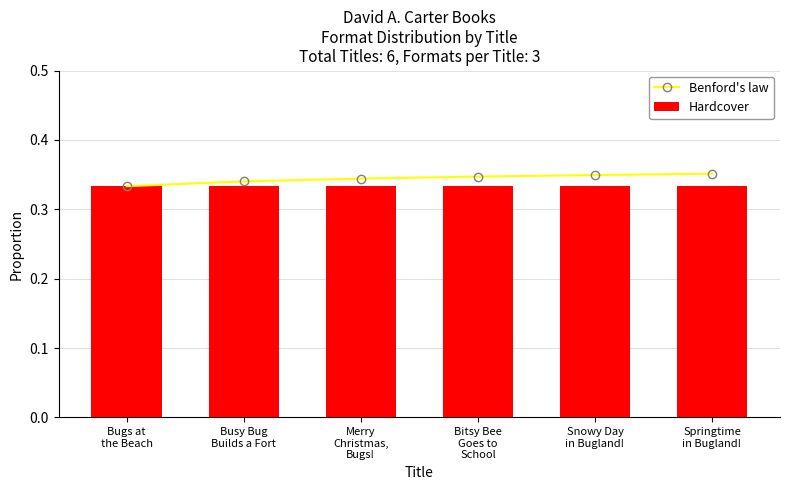

Is the value of Benford's law at Bugs at
the Beach greater than the value of Hardcover at Bugs at
the Beach?

No